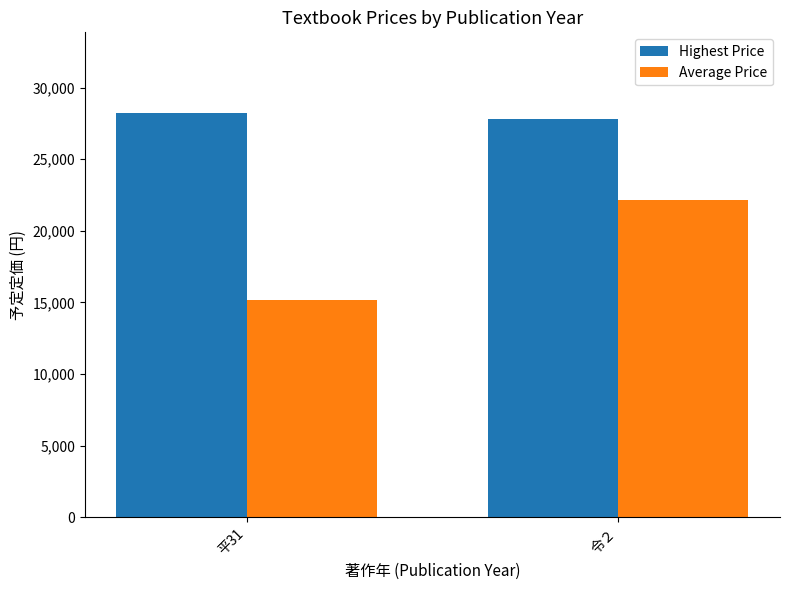

Is it true that Average Price equals 11549 at 令２?

False